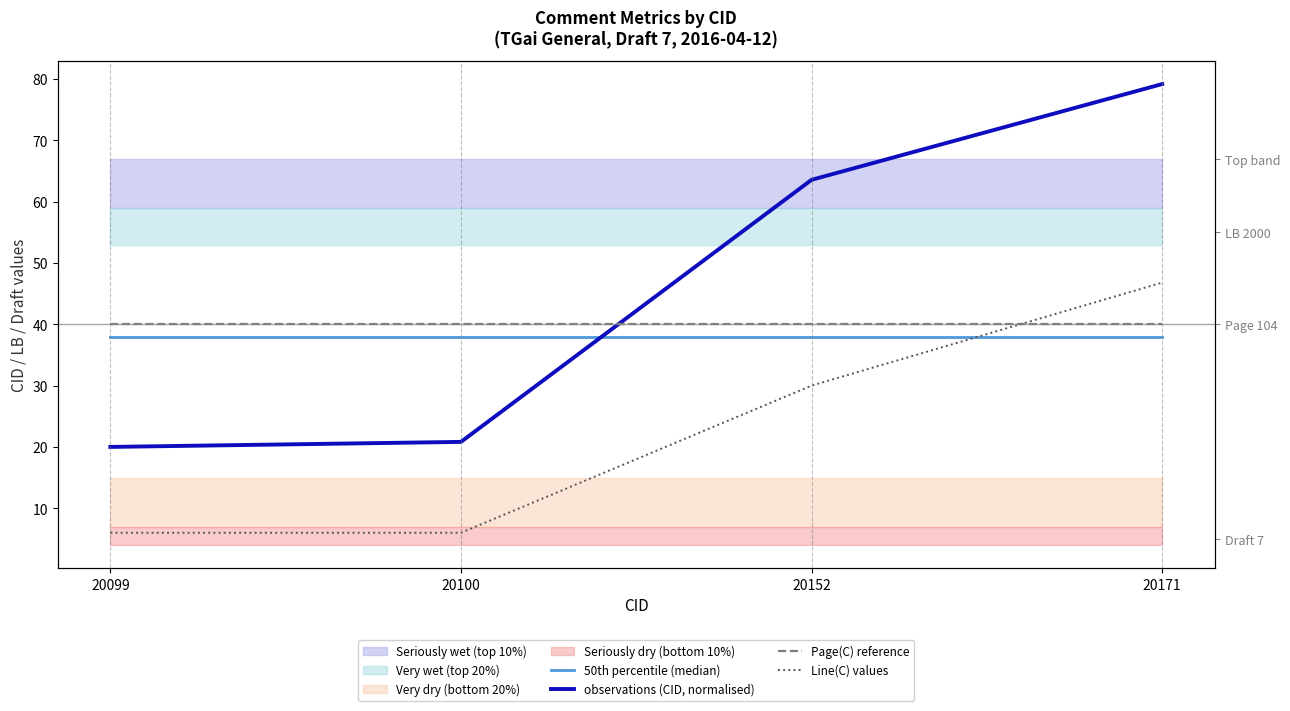

Where does the observations (CID, normalised) series first go above 63?

20152